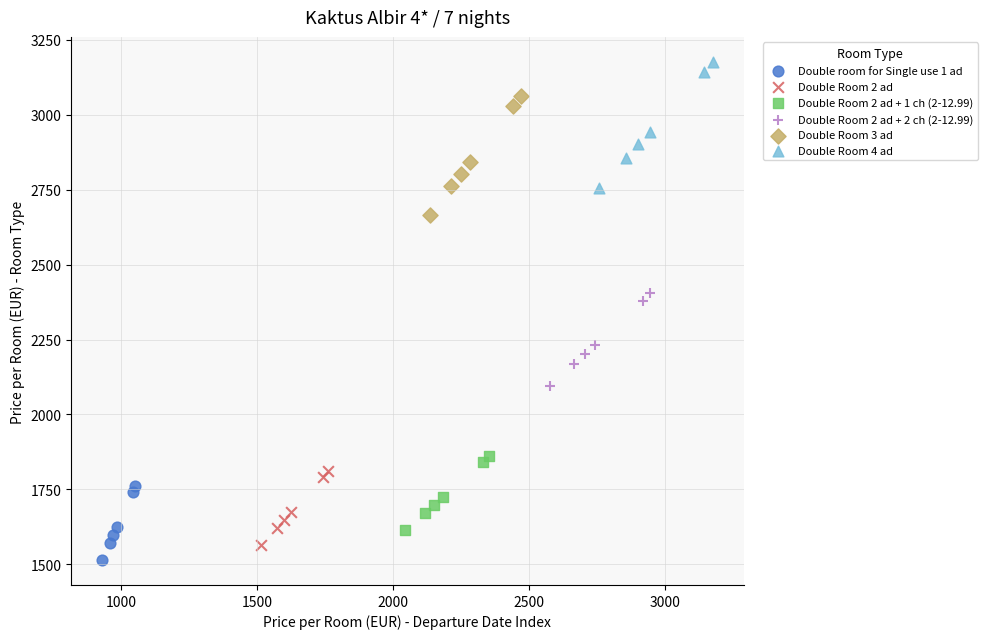

Which series reaches the maximum Y coordinate?

Double Room 4 ad